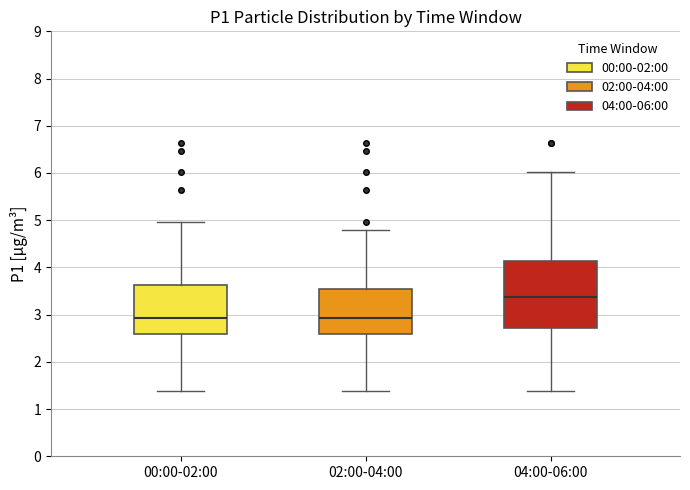

Reading left to right, read every box against the y-axis: the position of its median line, the range the box covers, and the ends of its whiskers. The values are not printed on the chart, so give them approximately, as read against the axis.

00:00-02:00: median 2.9, box 2.6 to 3.6, whiskers 1.4 to 5.0
02:00-04:00: median 2.9, box 2.6 to 3.5, whiskers 1.4 to 4.8
04:00-06:00: median 3.4, box 2.7 to 4.1, whiskers 1.4 to 6.0